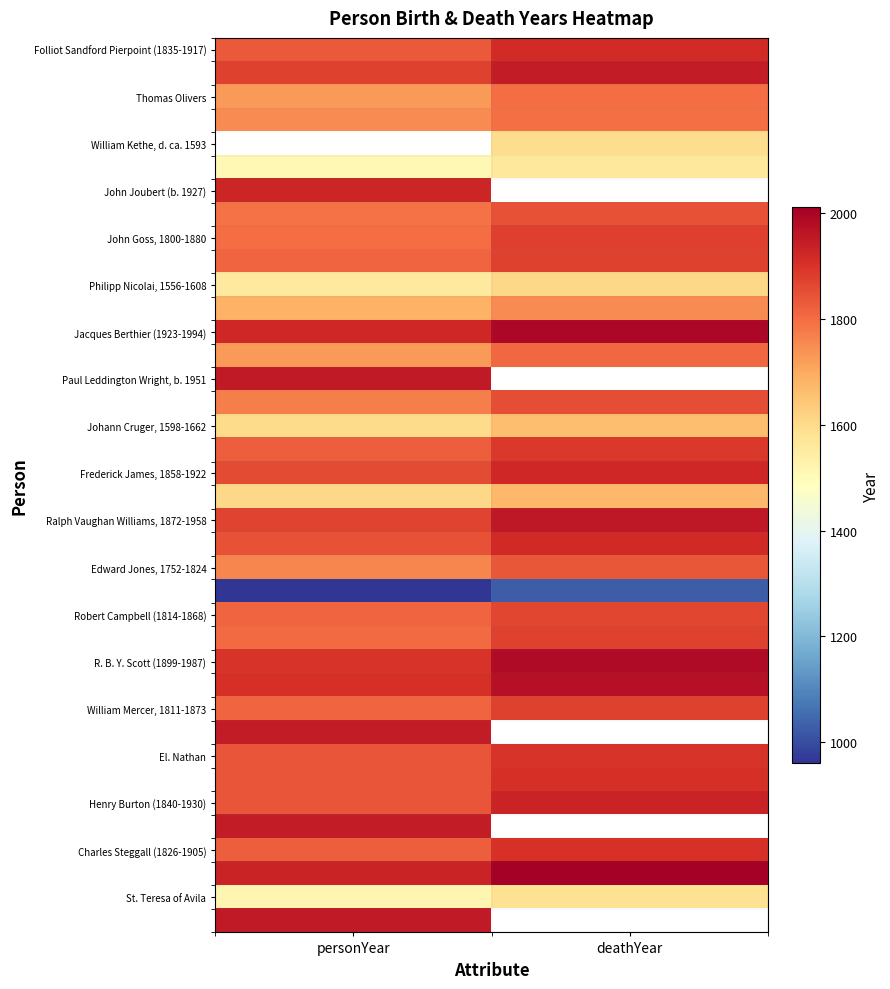

Between personYear and deathYear, which series saw the biggest shift?

Henry Burton (1840-1930)